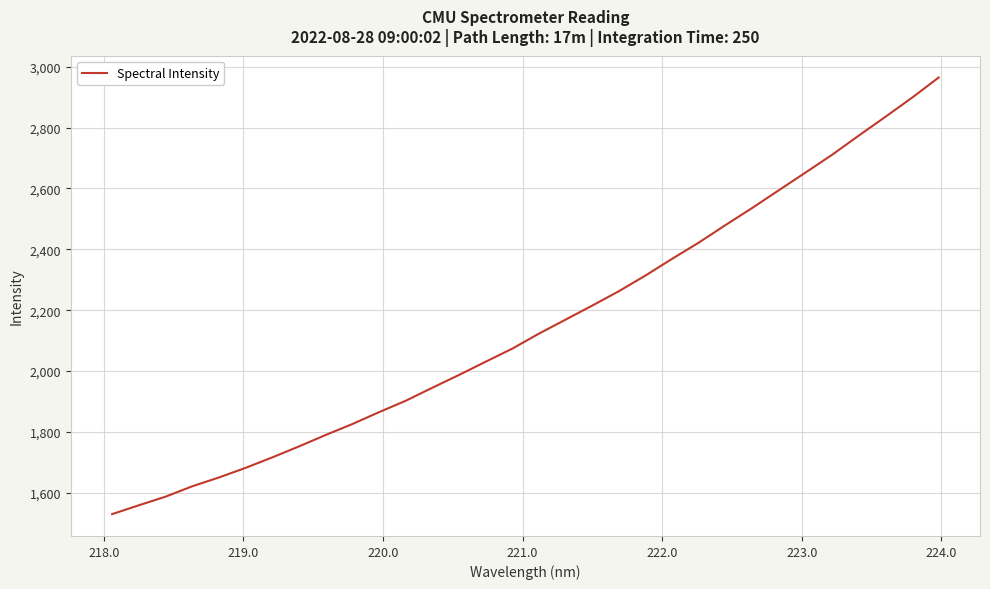

What is the maximum value shown in the chart?

2964.2